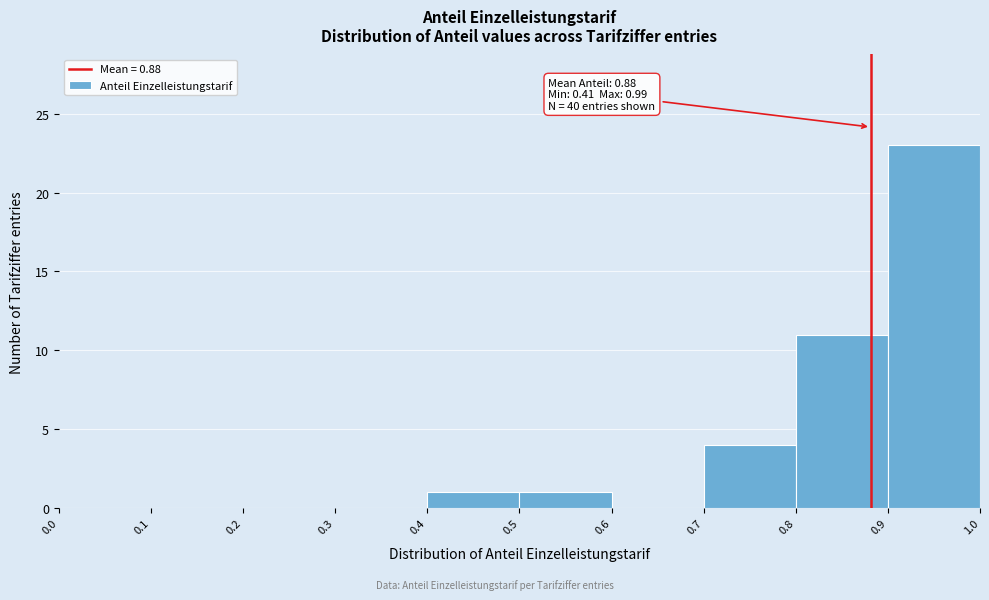

Over which range of the x-axis is the bar tallest?

0.9 to 1.0